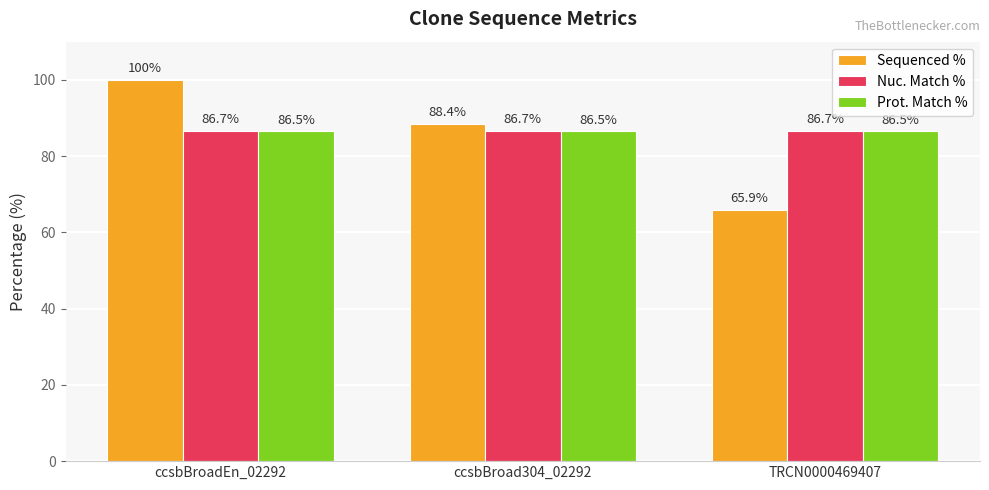

What is the sum of the Prot. Match % values at TRCN0000469407 and ccsbBroad304_02292?

173.0